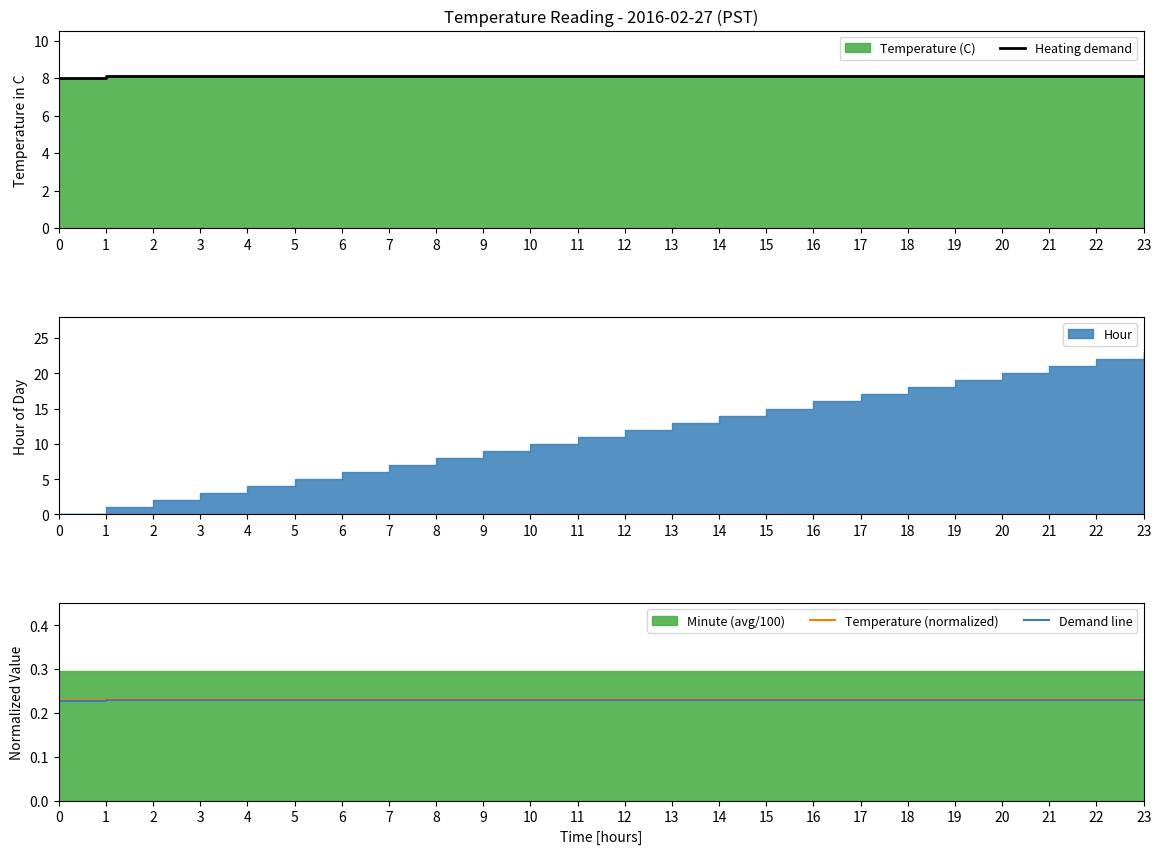

The Demand line series shows 0.4 at 1. True or false?

False